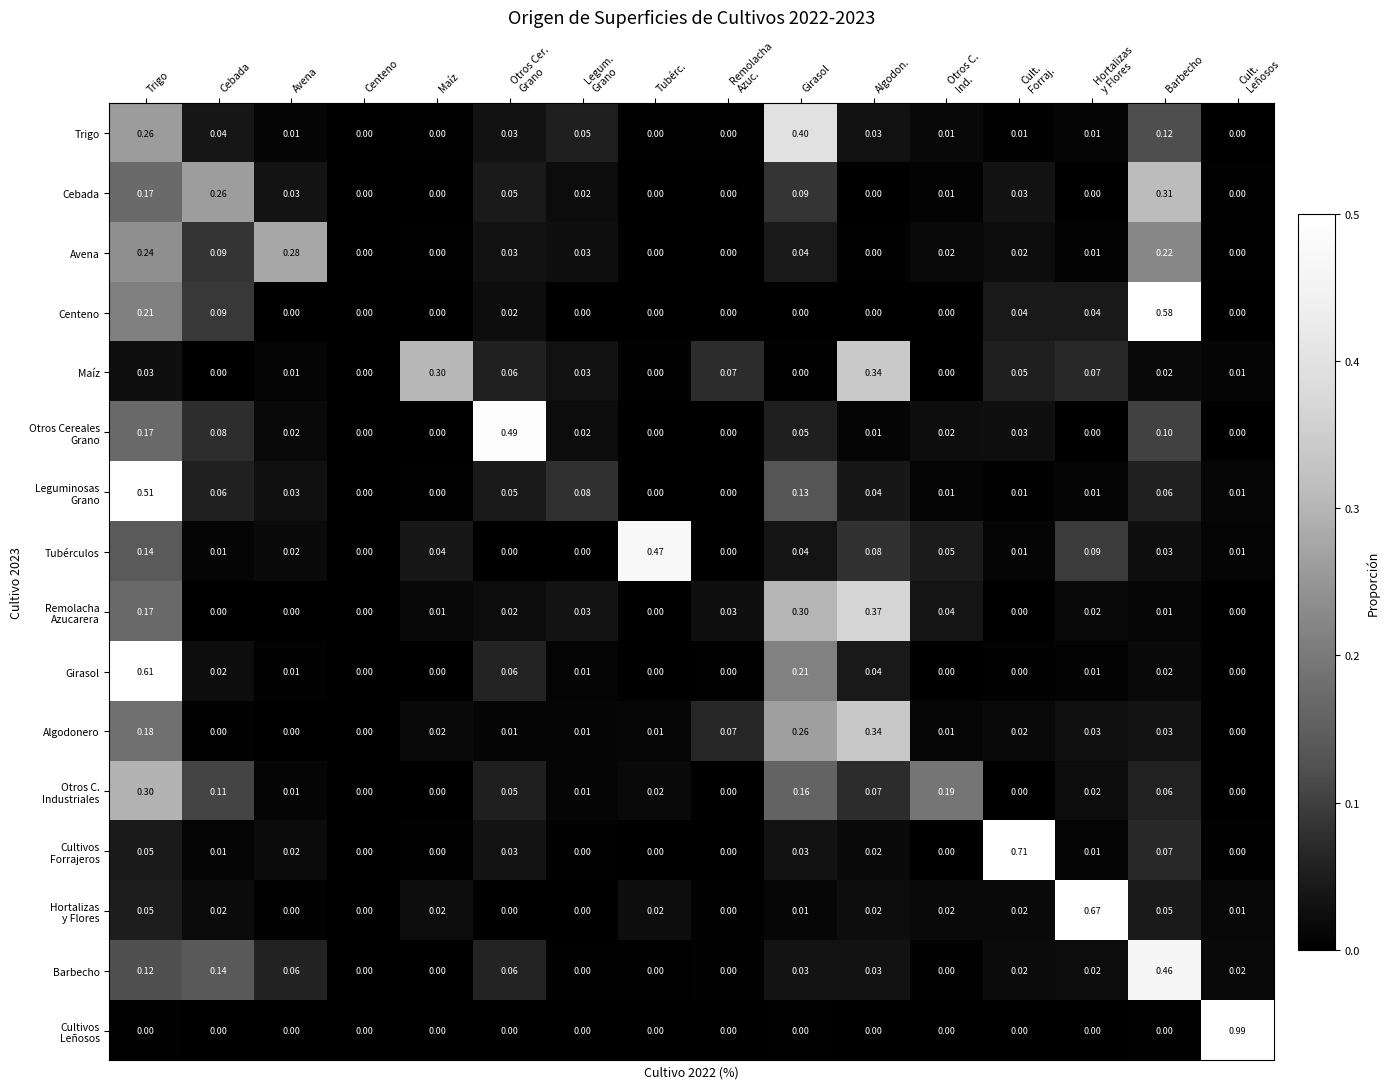

At which category is the sum across all series the highest?

Trigo